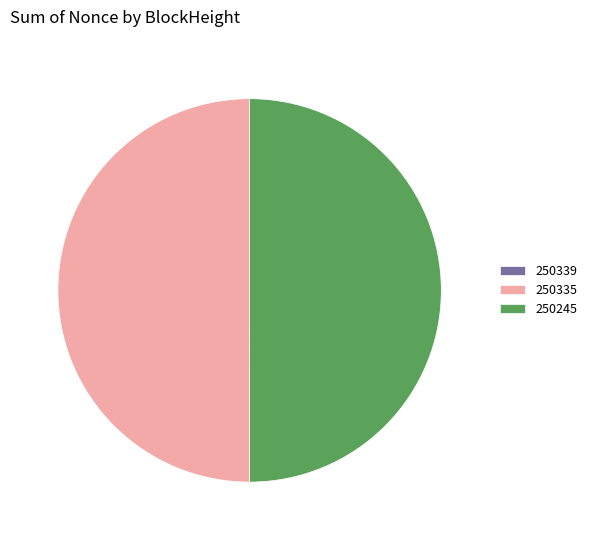

The 250245 slice represents 50% of the pie. True or false?

True